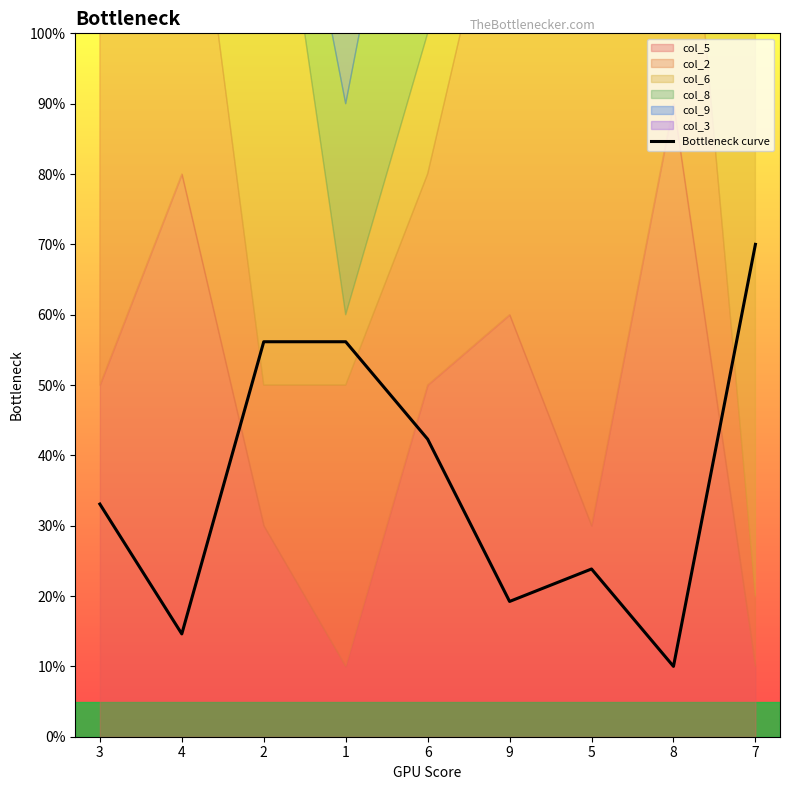

How many interior local valleys (lower than both neighbors) does the data have?

3